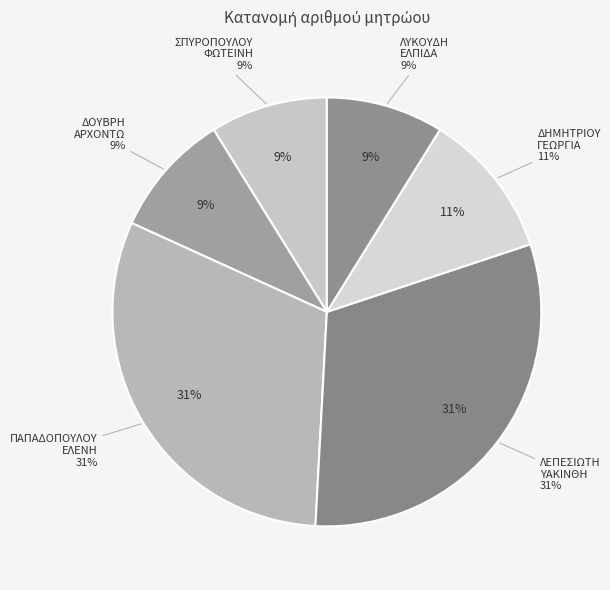

To the nearest percent, what is the combined percentage of ΔΟΥΒΡΗ
ΑΡΧΟΝΤΩ and ΠΑΠΑΔΟΠΟΥΛΟΥ
ΕΛΕΝΗ?

40%